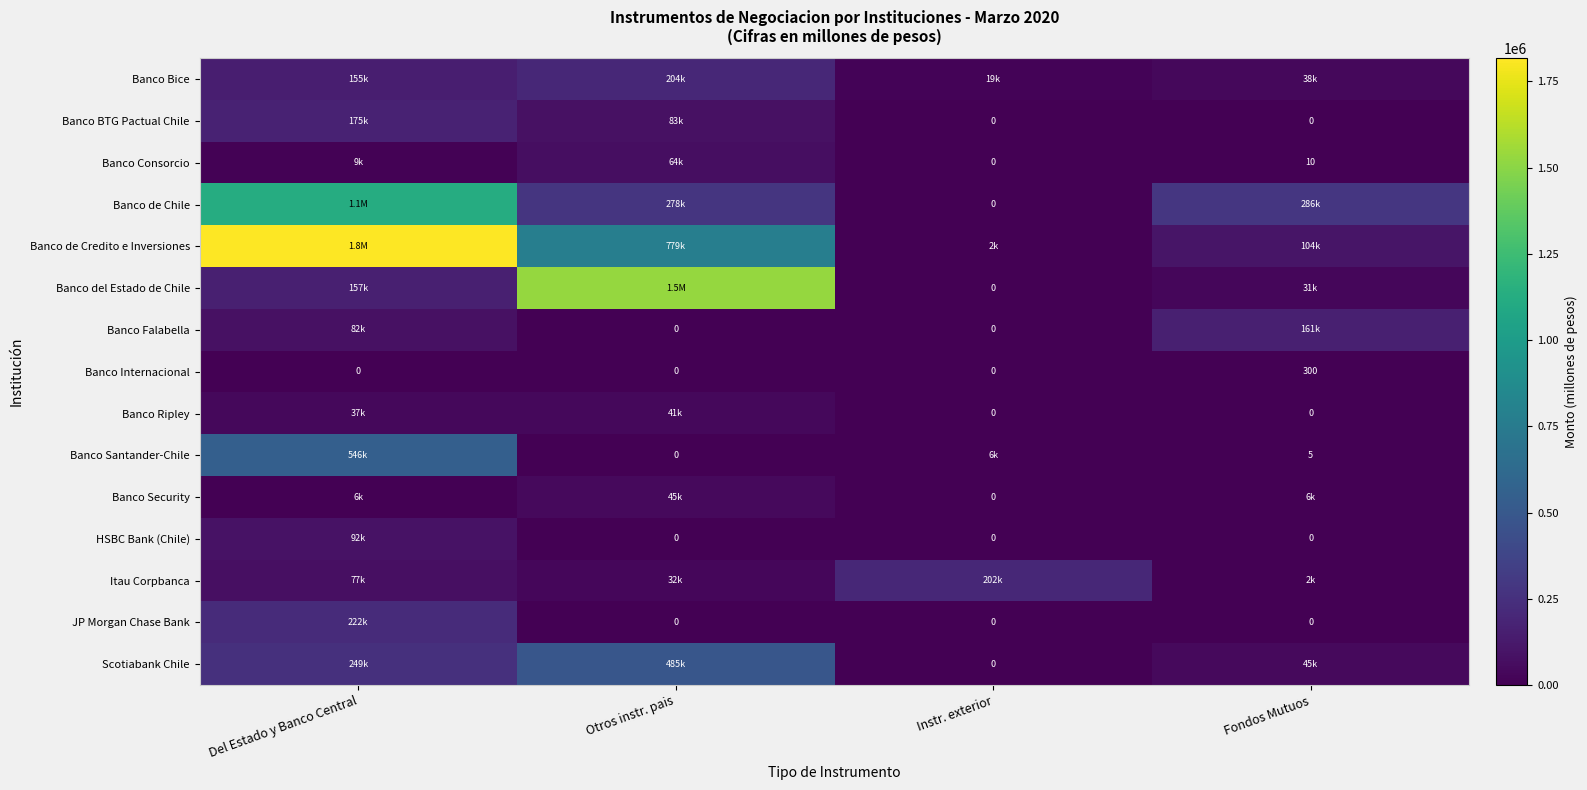

The value of Banco Security at Fondos Mutuos is 7254. True or false?

False